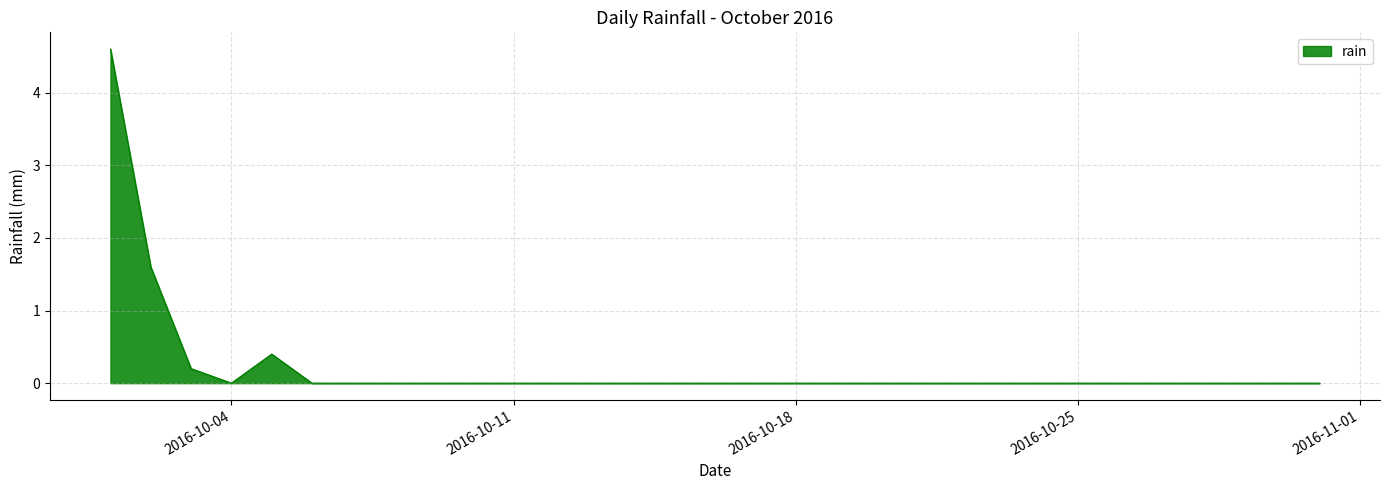

What is the greatest value displayed?

4.6